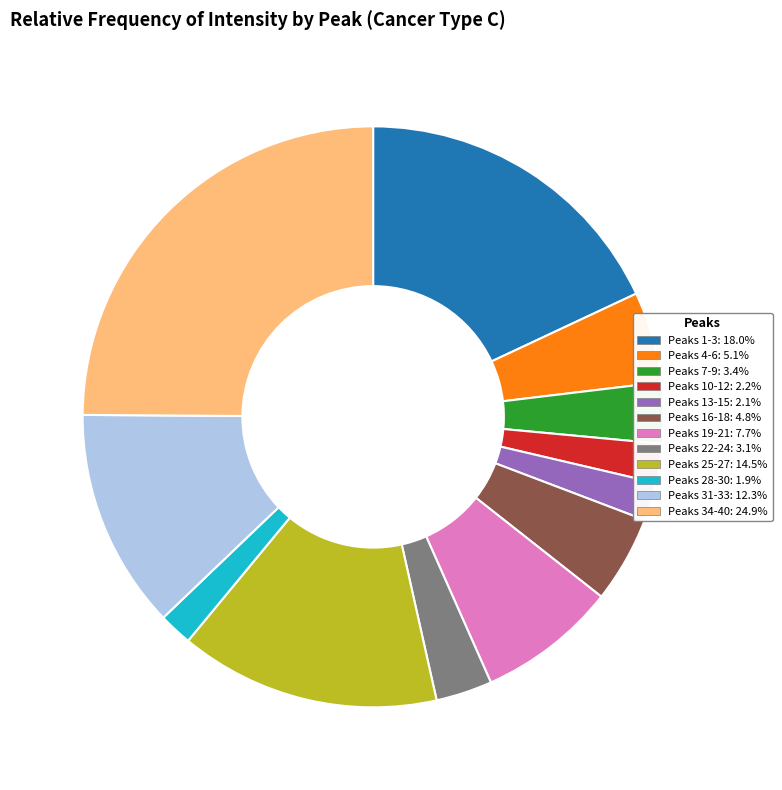

Is there a majority slice in this chart?

No